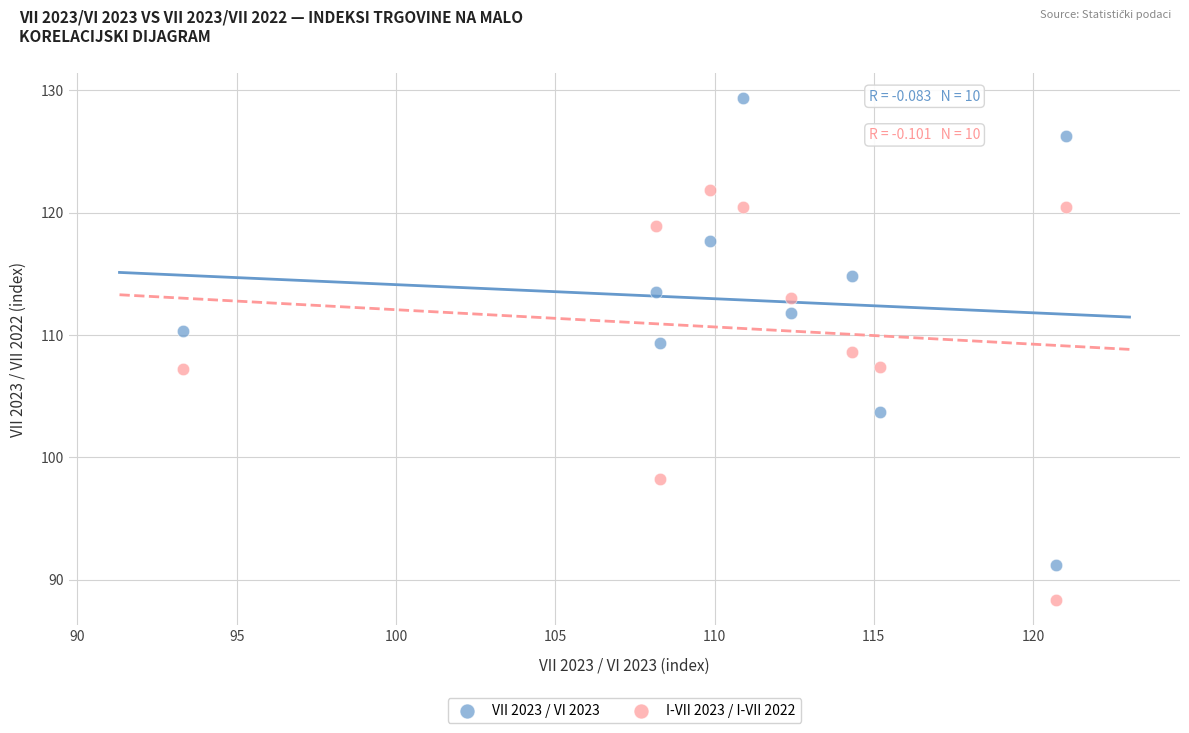

Across all data points, what is the range of Y values (max minus min)?

41.0